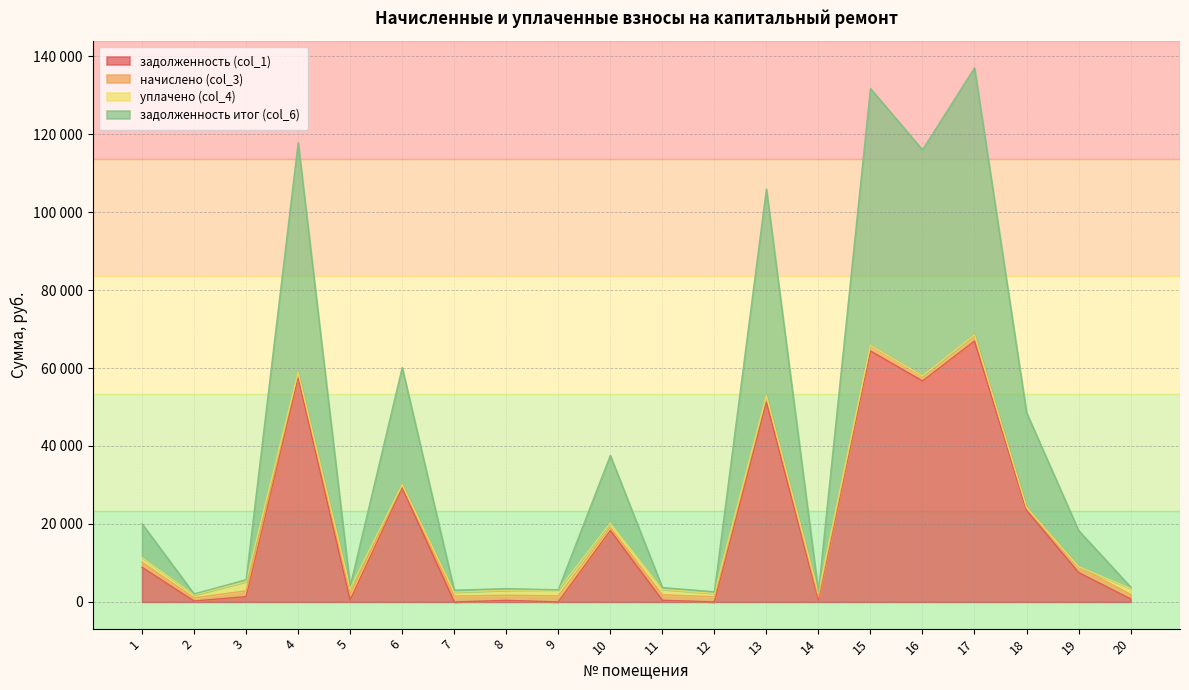

Is it true that задолженность итог (col_6) equals 1387.0 at 9?

False